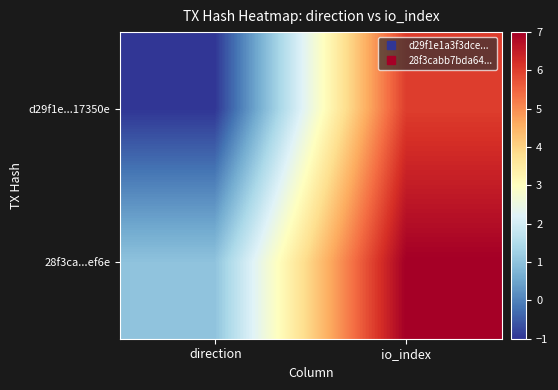

Which series has the widest spread of values?

d29f1e...17350e